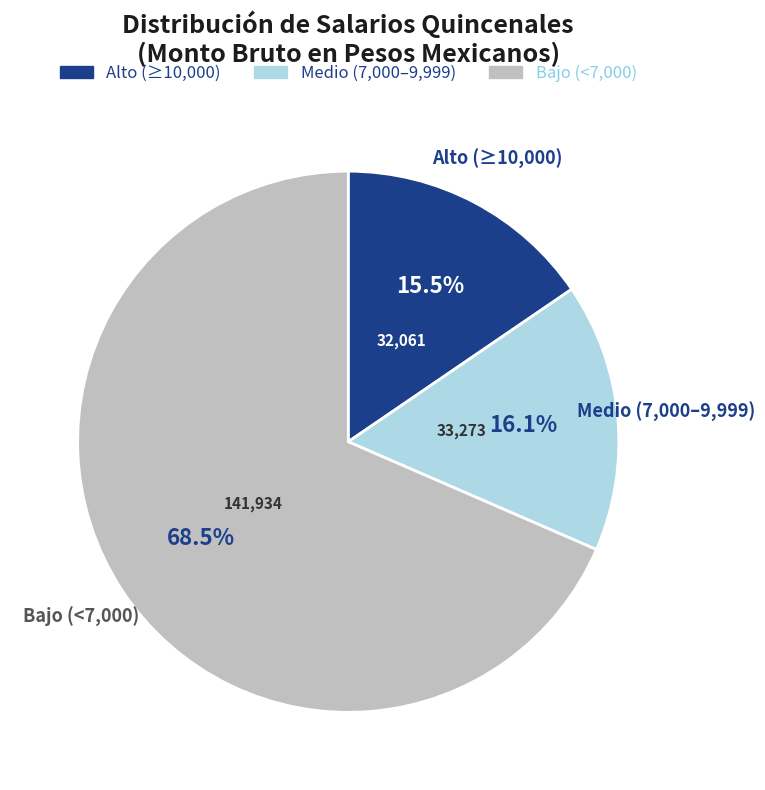

Is there any slice that represents more than half of the pie?

Yes